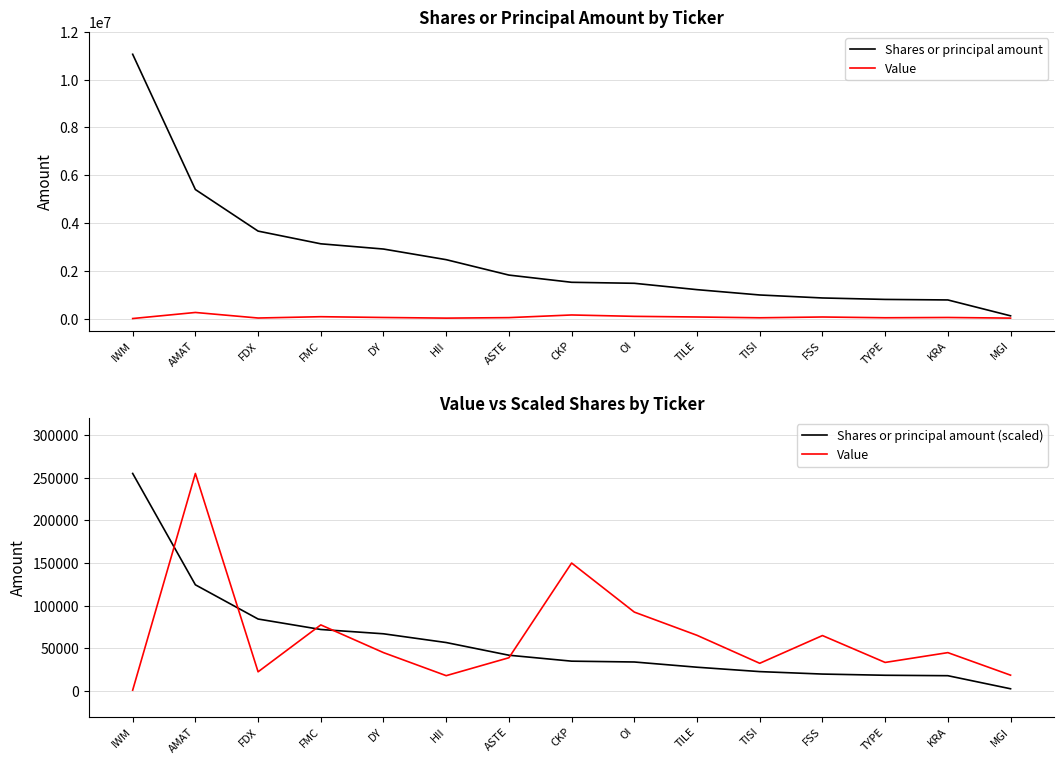

Is it true that Shares or principal amount (scaled) equals 255000.0 at IWM?

True